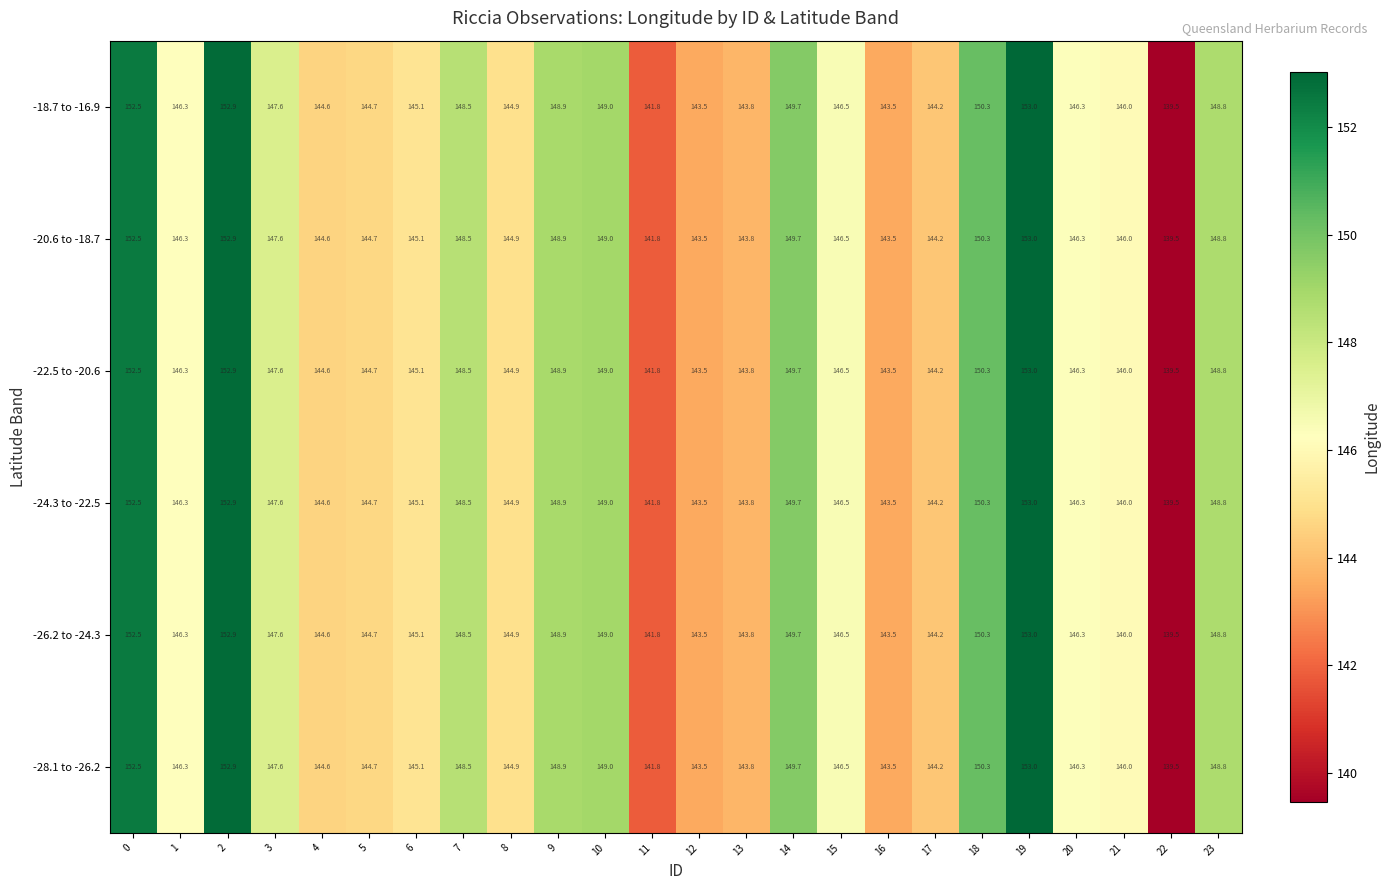

At which category is the sum across all series the highest?

19